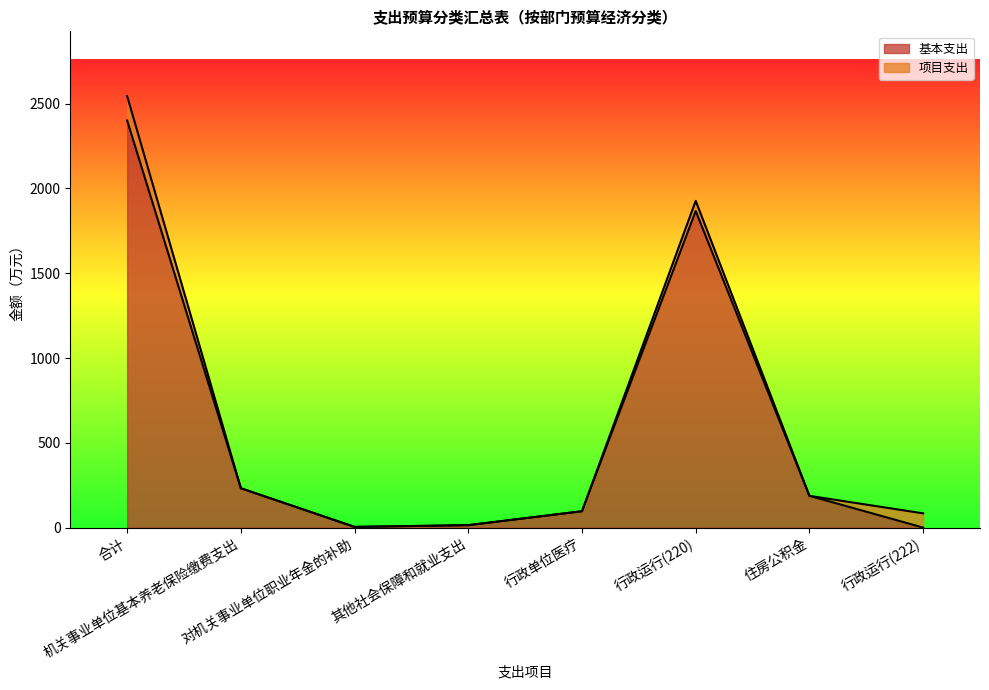

What is the maximum value shown in the chart?

2400.8